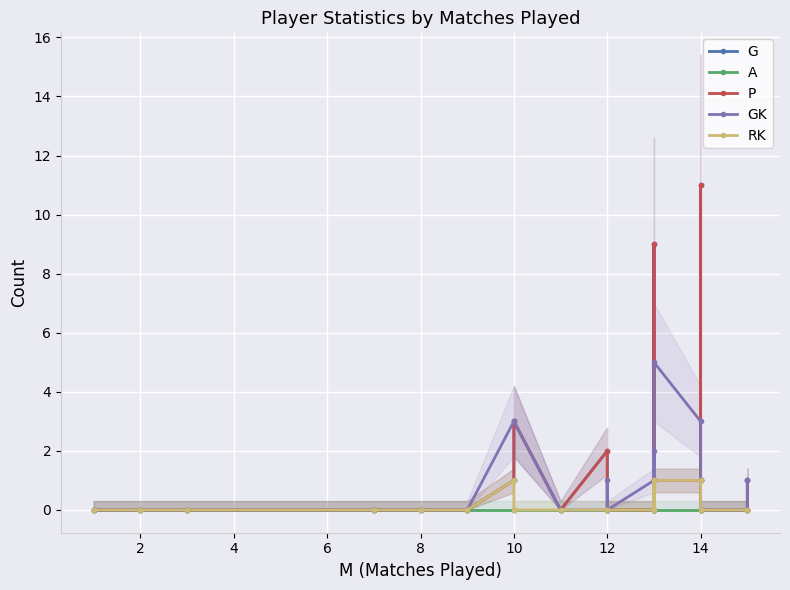

Rank the series by their maximum value, from lowest to highest.

A, RK, GK, G, P